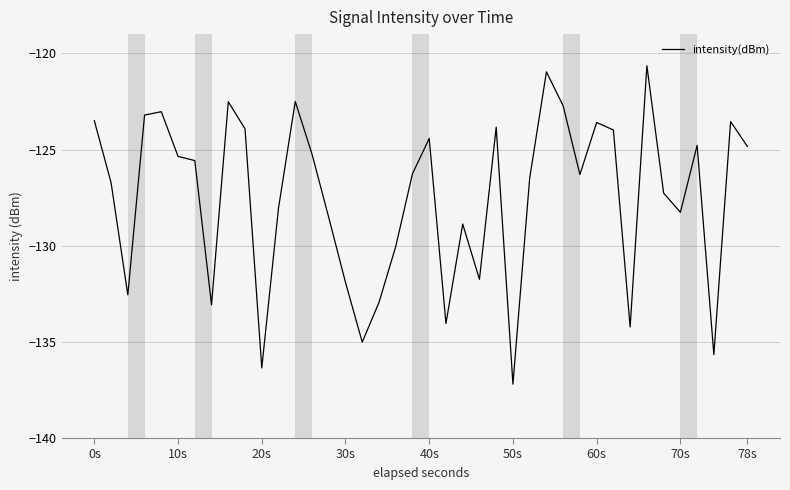

What is the greatest value displayed?

-120.6